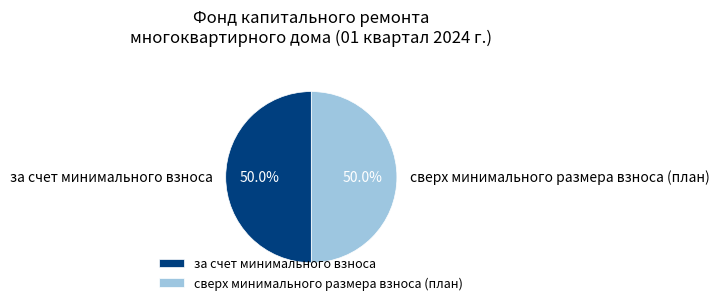

How much of the chart is everything except за счет минимального взноса?

50.0%